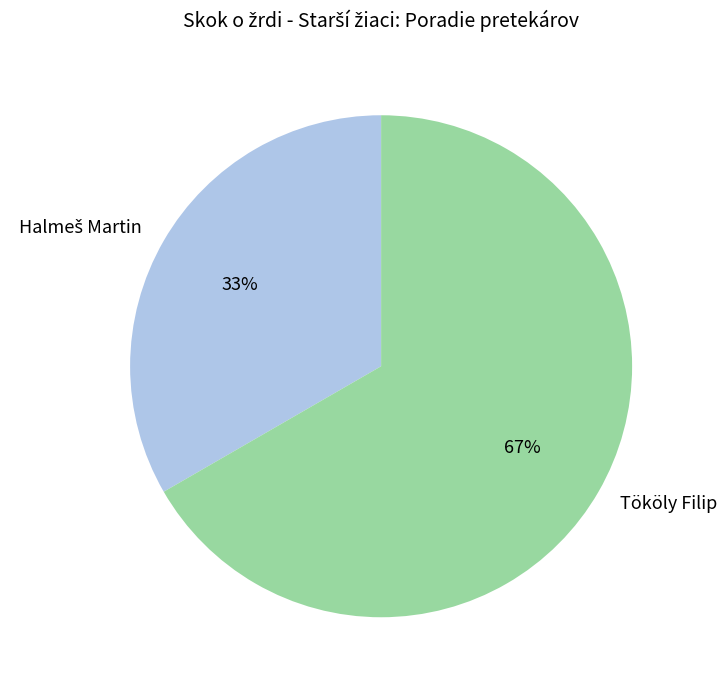

Count the number of slices in the pie.

2